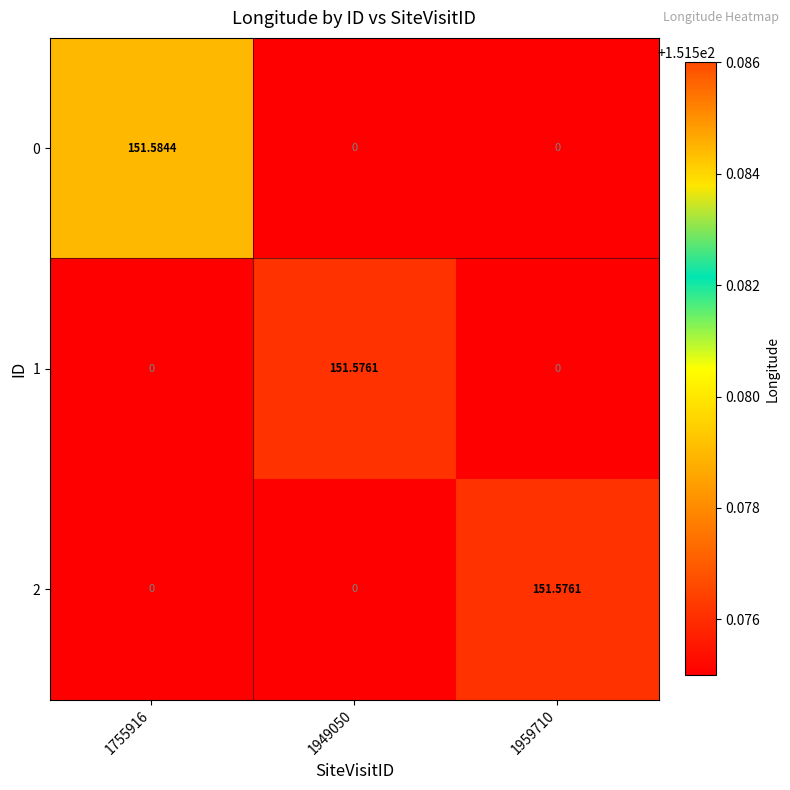

Is the value of 1 at 1949050 greater than the value of 0 at 1959710?

Yes